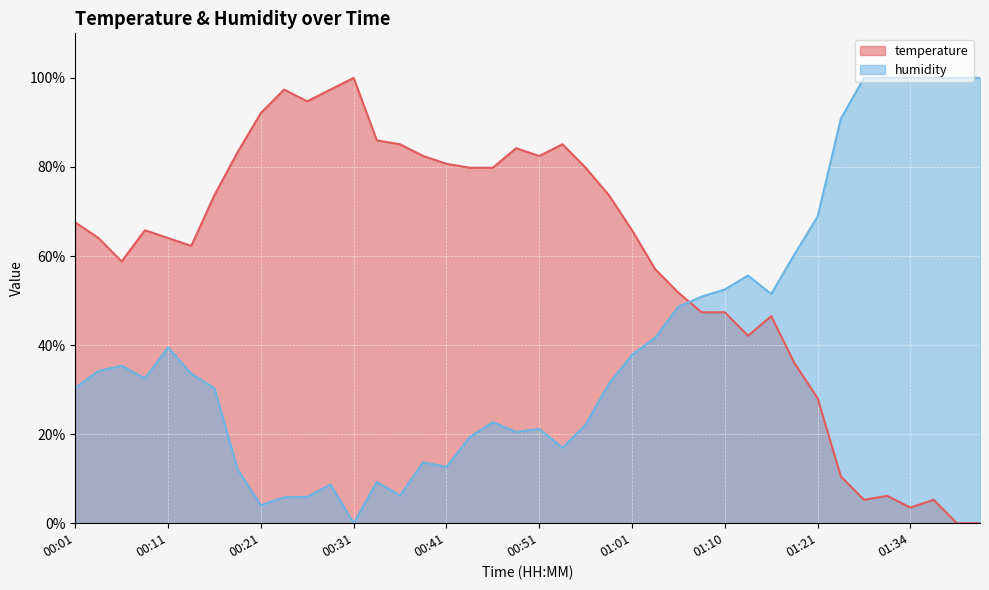

Which label corresponds to the smallest value in the chart?

01:39